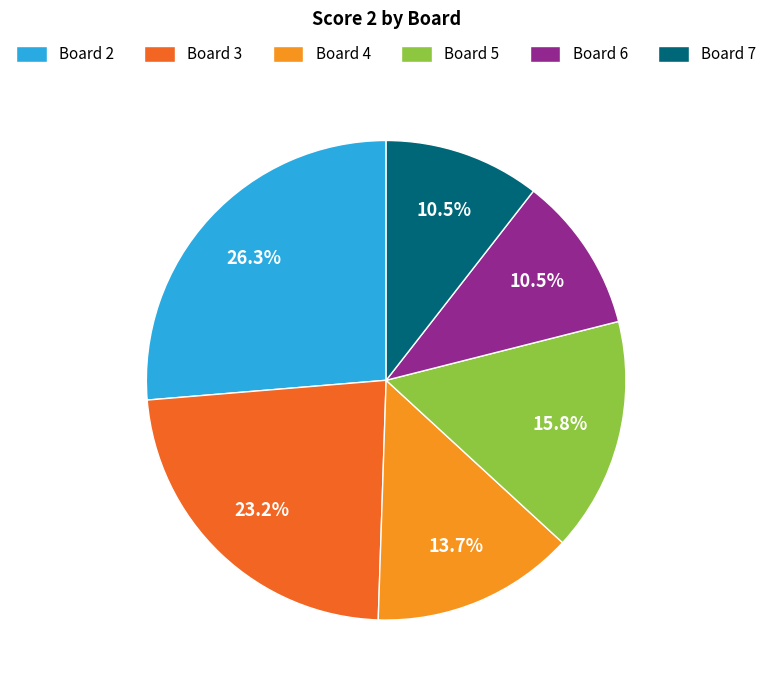

Which category has the biggest portion of the pie?

Board 2